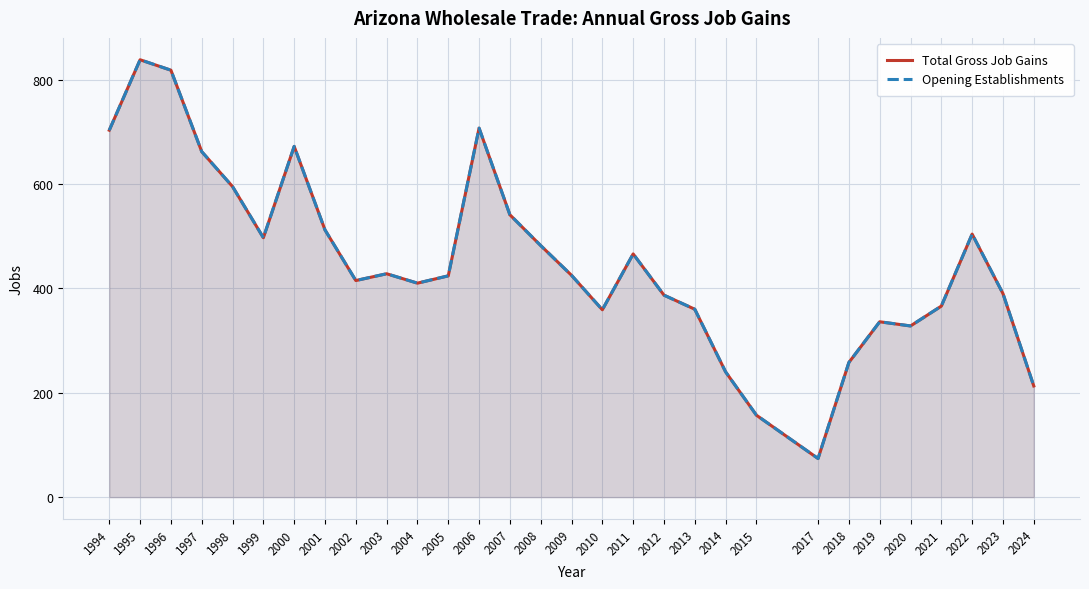

What is the sum of all Opening Establishments values?

13567